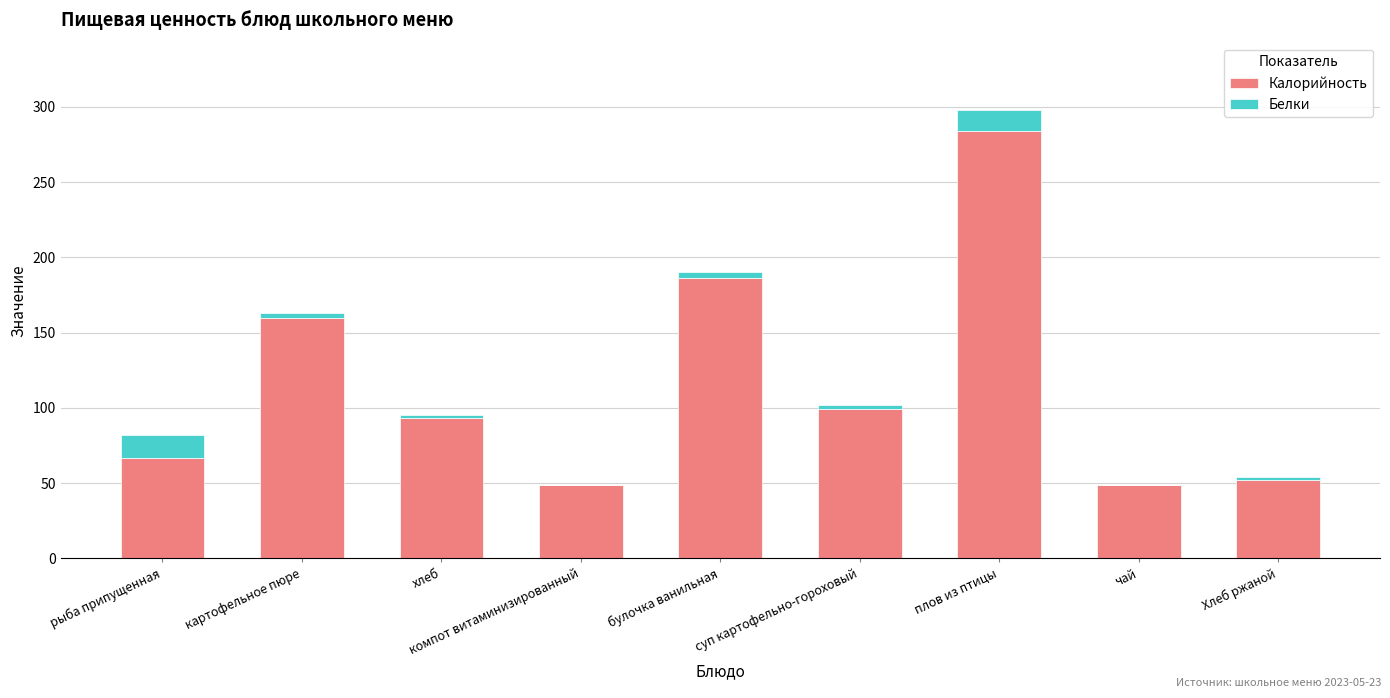

Is it true that Калорийность equals 52 at Хлеб ржаной?

True